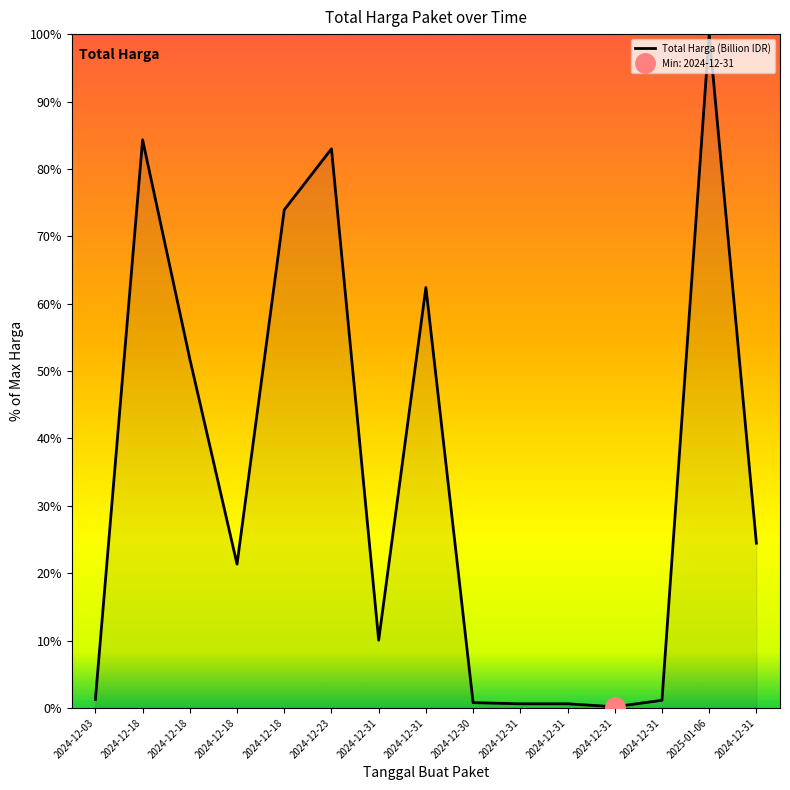

At which category does the data reach its first local peak?

2024-12-18